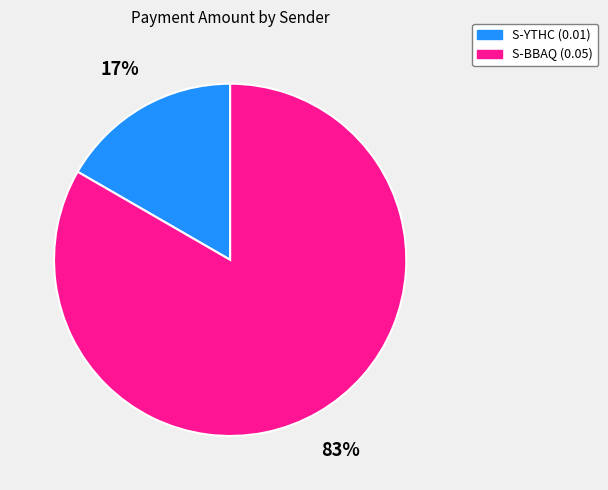

To the nearest percent, what is the average slice percentage?

50%